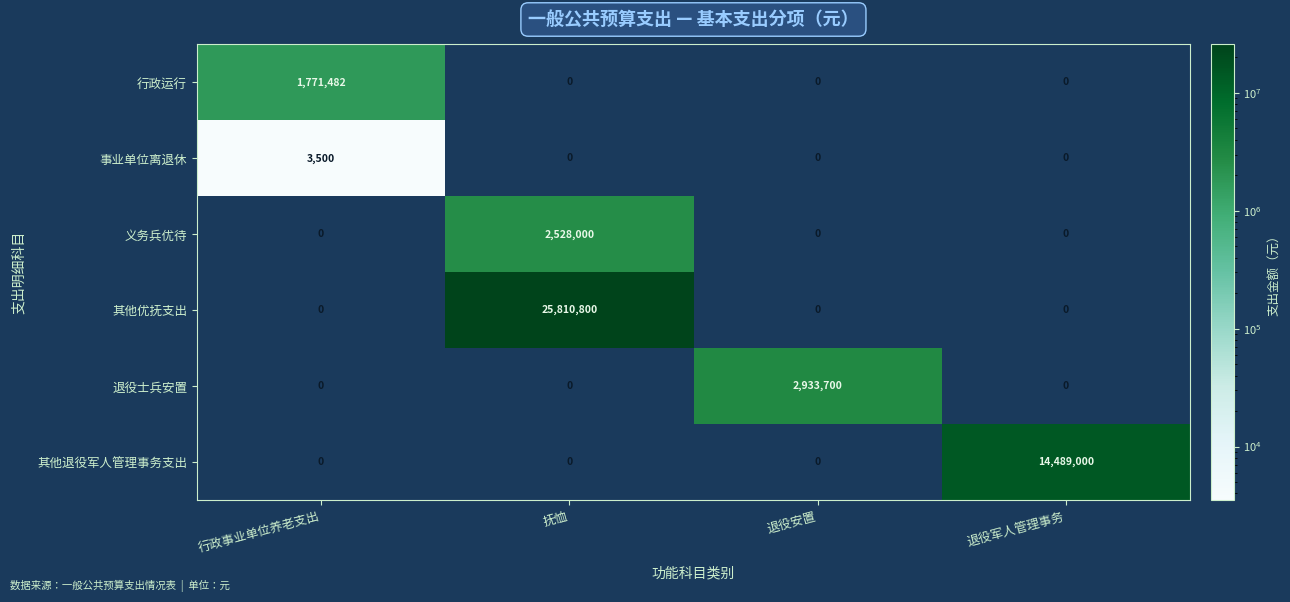

What is the difference between the maximum and second lowest values in the 义务兵优待 series?

2528000